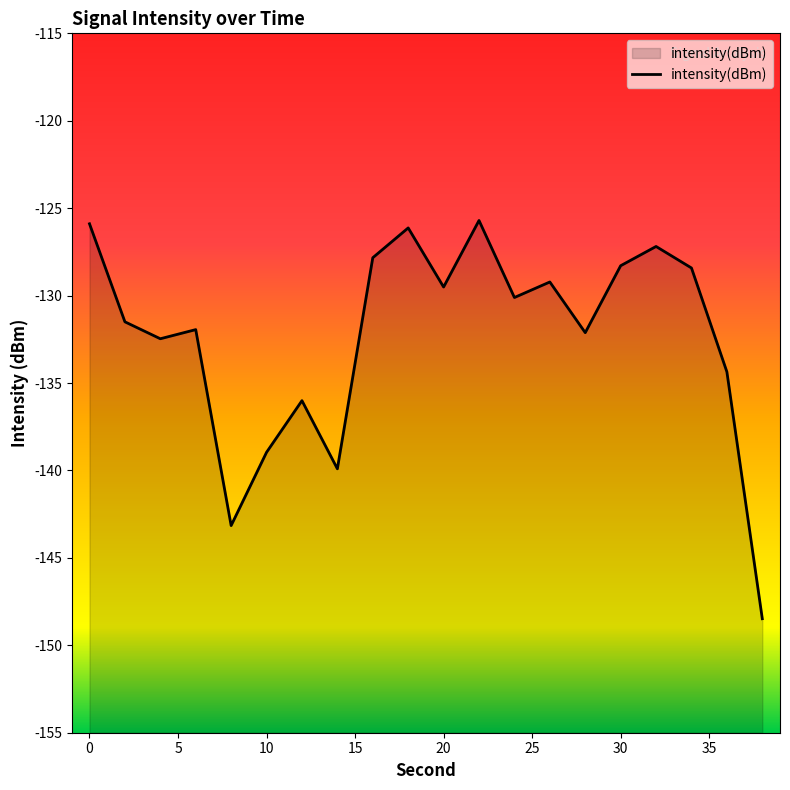

What is the smallest value displayed?

-148.5